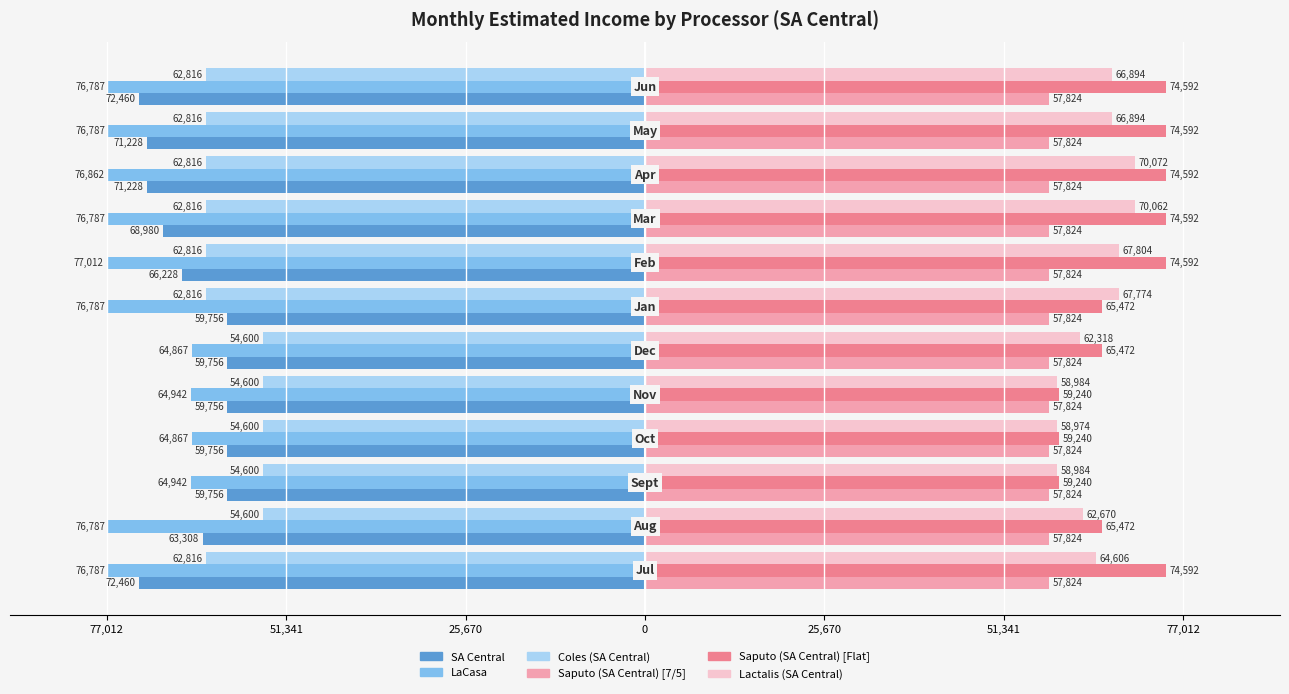

Which series has the widest spread of values?

Saputo (SA Central) [Flat]